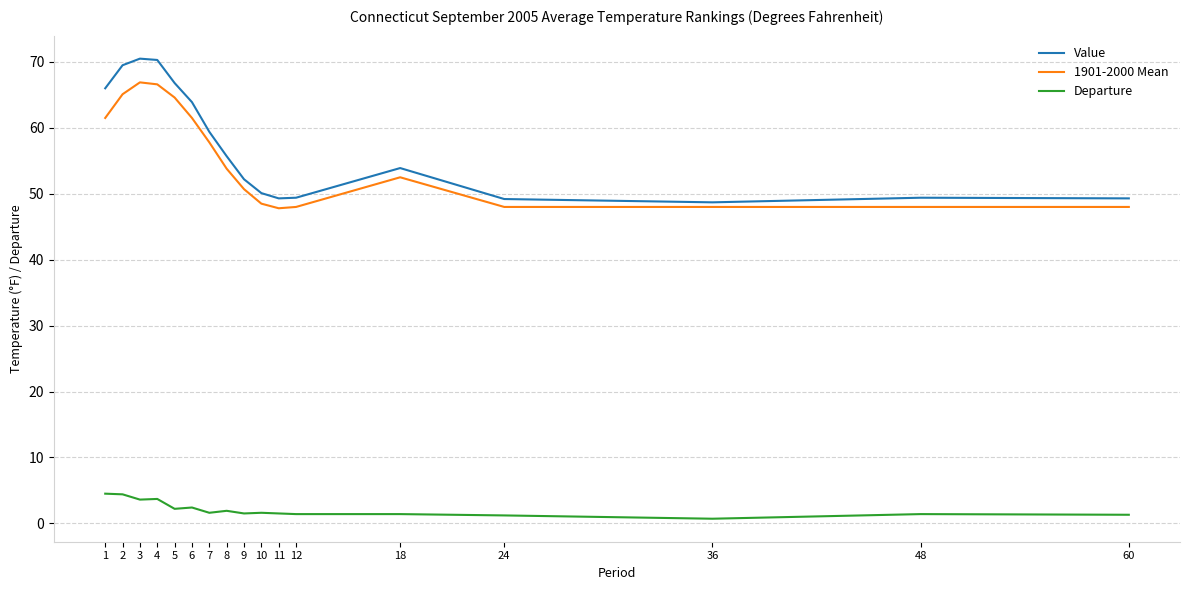

True or false: 1901-2000 Mean and Departure cross at least once.

False